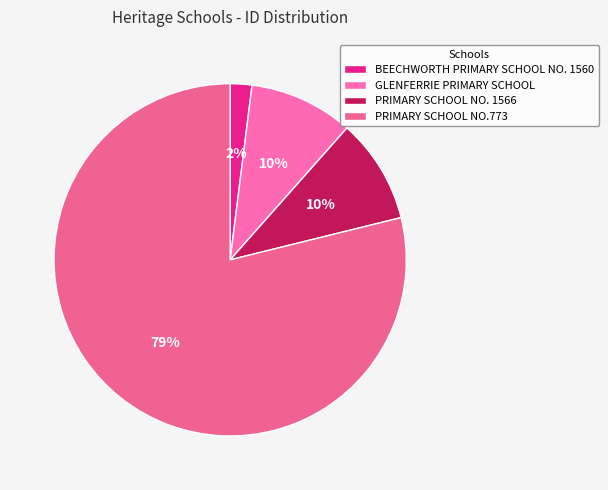

What is the change in value from GLENFERRIE PRIMARY SCHOOL to PRIMARY SCHOOL NO.773?

+4012